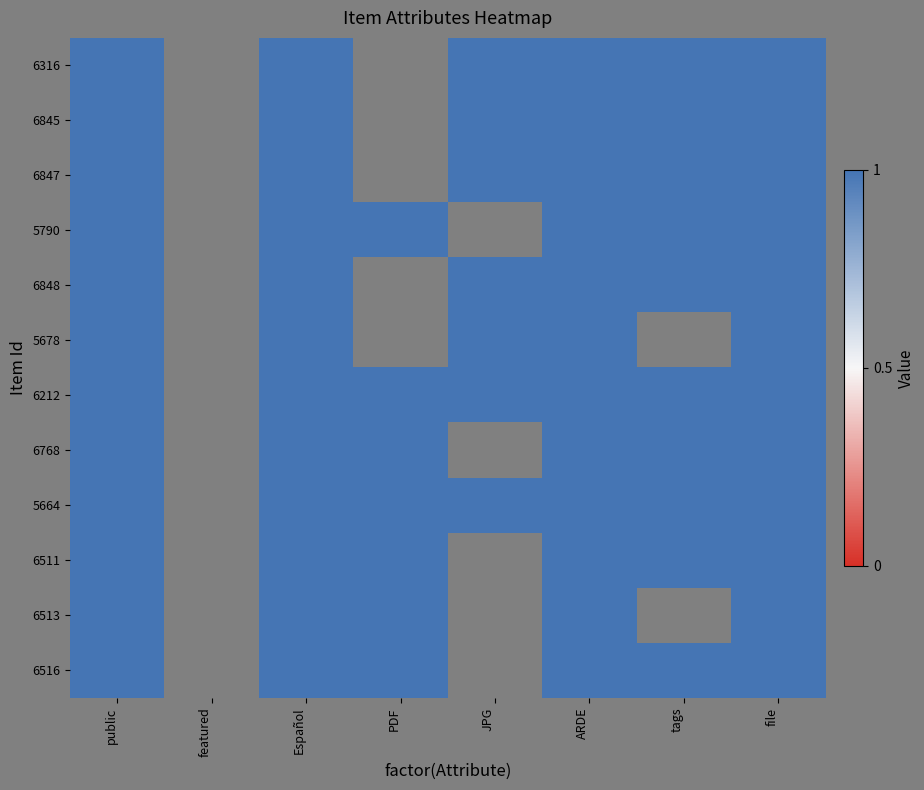

Reading left to right, what are all the values shown in this chart?

6316: 0=1	1=0	2=1	3=0	4=1	5=1	6=1	7=1
6845: 0=1	1=0	2=1	3=0	4=1	5=1	6=1	7=1
6847: 0=1	1=0	2=1	3=0	4=1	5=1	6=1	7=1
5790: 0=1	1=0	2=1	3=1	4=0	5=1	6=1	7=1
6848: 0=1	1=0	2=1	3=0	4=1	5=1	6=1	7=1
5678: 0=1	1=0	2=1	3=0	4=1	5=1	6=0	7=1
6212: 0=1	1=0	2=1	3=1	4=1	5=1	6=1	7=1
6768: 0=1	1=0	2=1	3=1	4=0	5=1	6=1	7=1
5664: 0=1	1=0	2=1	3=1	4=1	5=1	6=1	7=1
6511: 0=1	1=0	2=1	3=1	4=0	5=1	6=1	7=1
6513: 0=1	1=0	2=1	3=1	4=0	5=1	6=0	7=1
6516: 0=1	1=0	2=1	3=1	4=0	5=1	6=1	7=1